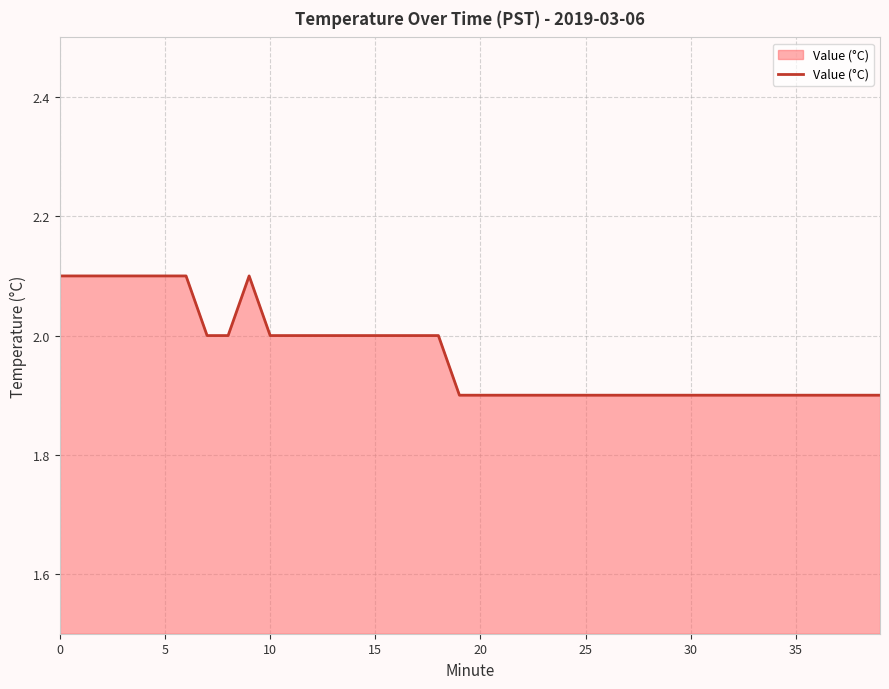

What is the maximum value shown in the chart?

2.1